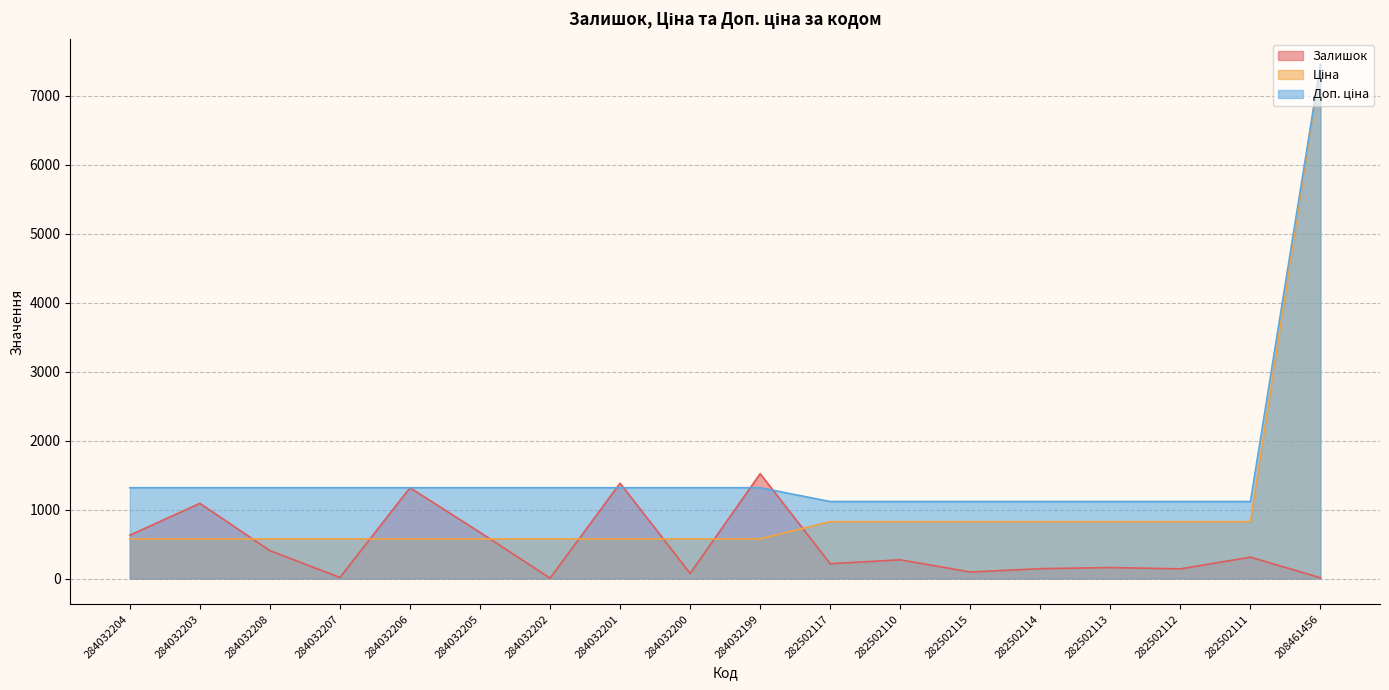

Where is Залишок nearest to the value 763?

284032205